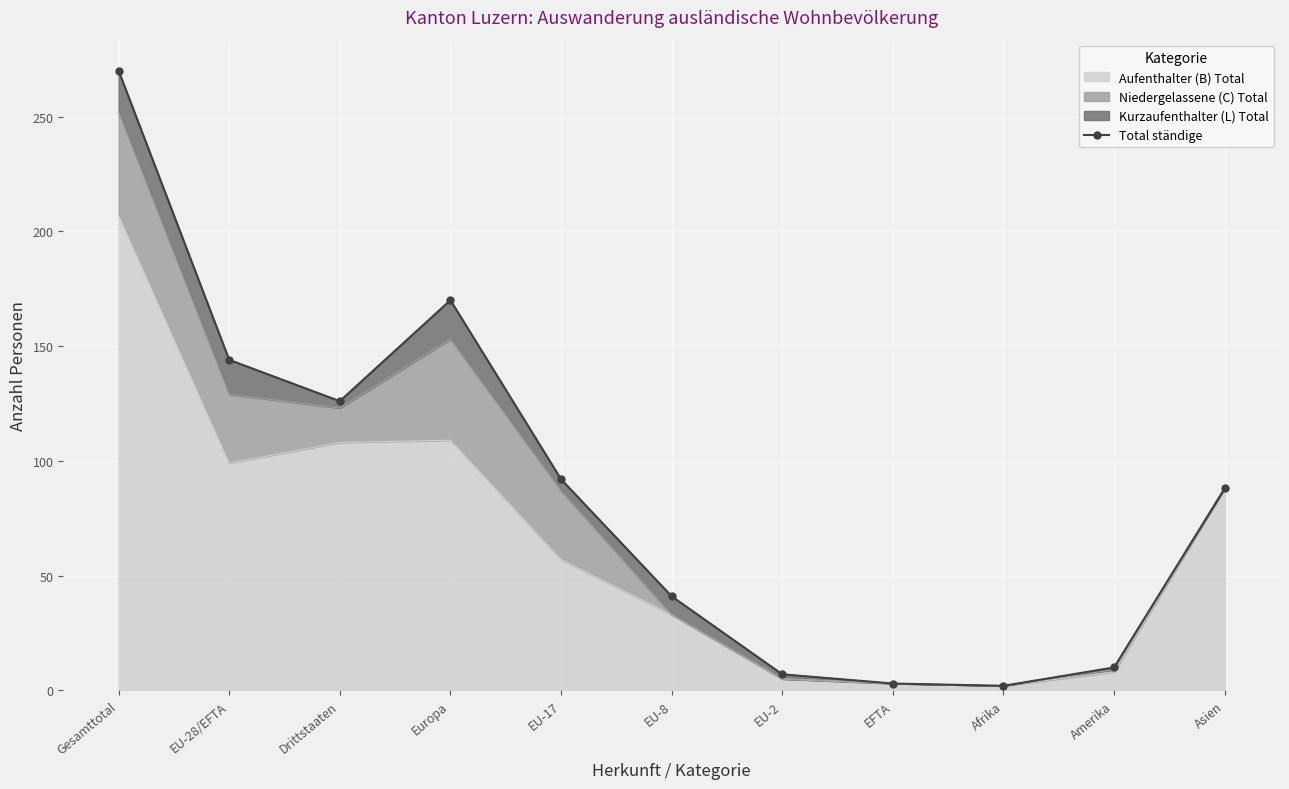

The value at Amerika is 10. True or false?

True